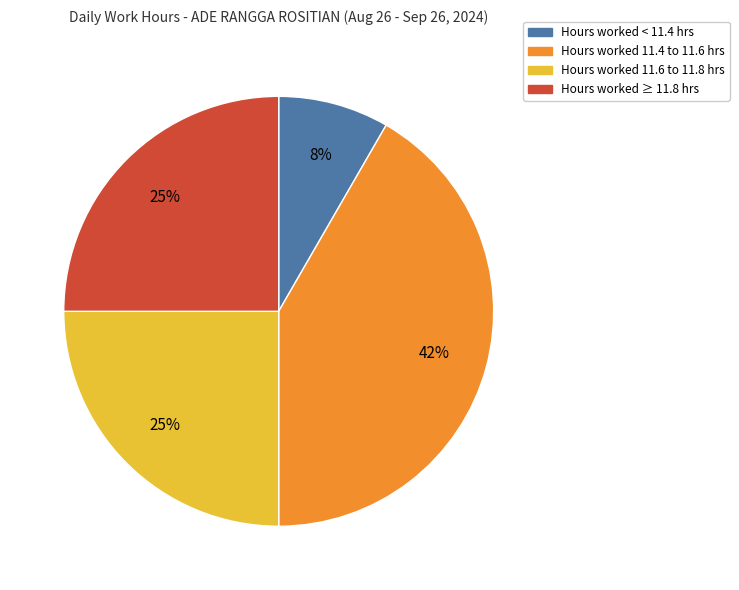

To the nearest percent, what is the average slice percentage?

25%